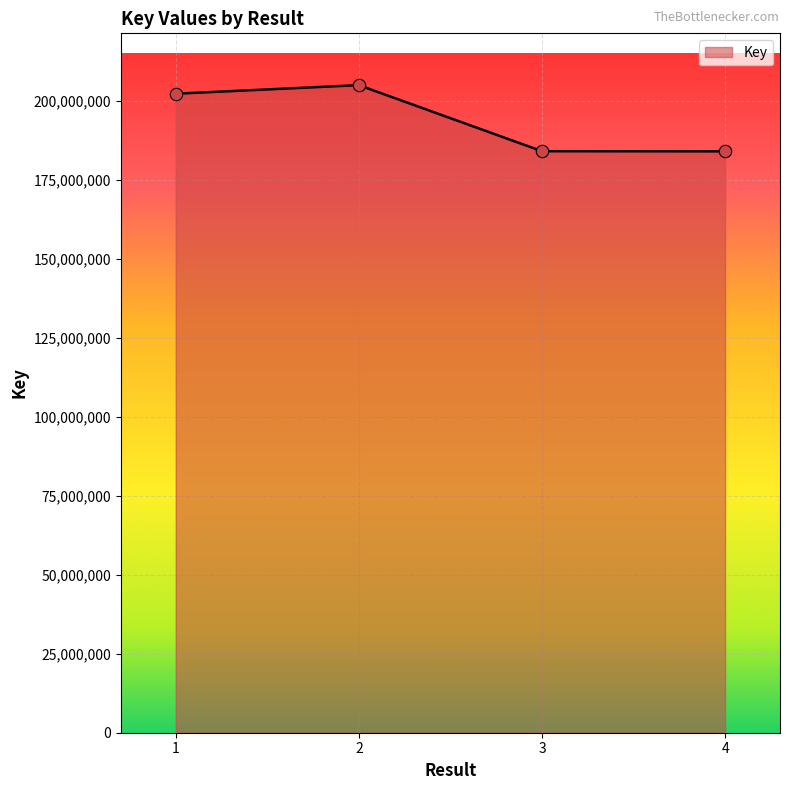

Between 1 and 3, which is larger?

1